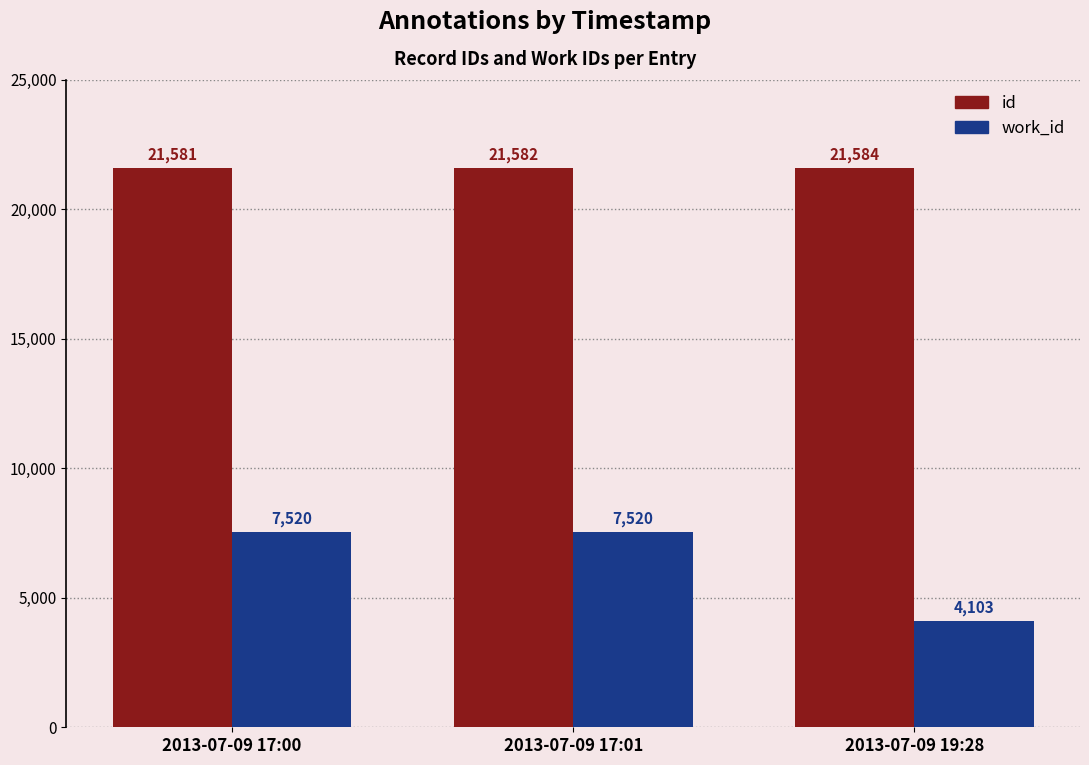

At which label is work_id closest to 5811?

2013-07-09 19:28